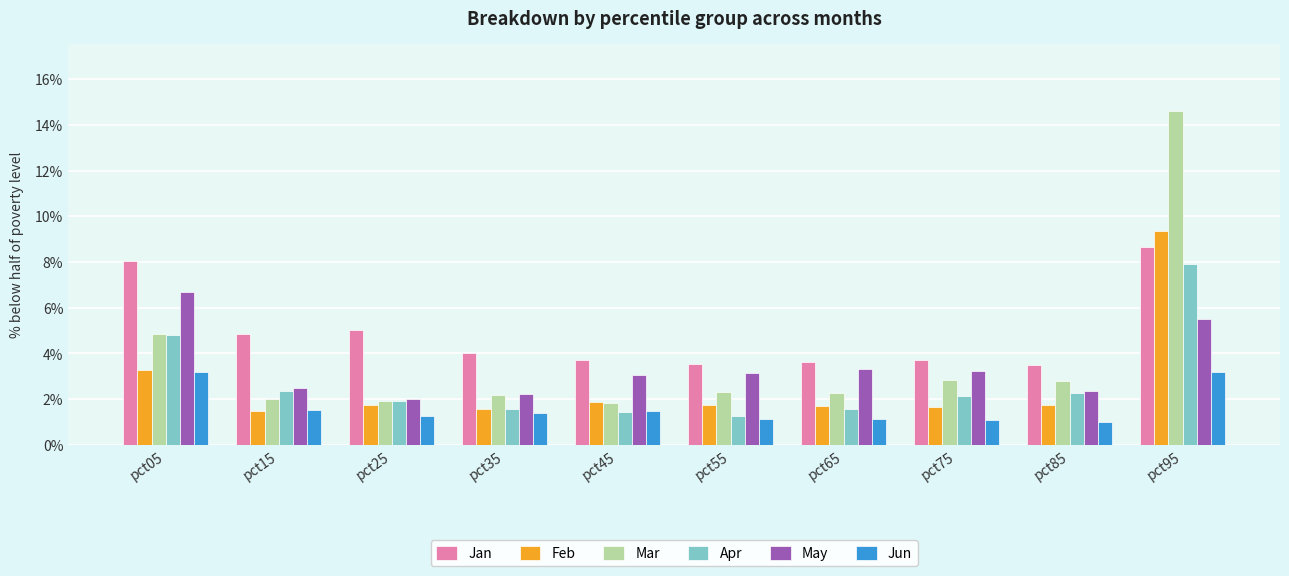

Is the value of Jan at pct65 greater than the value of Jun at pct25?

Yes